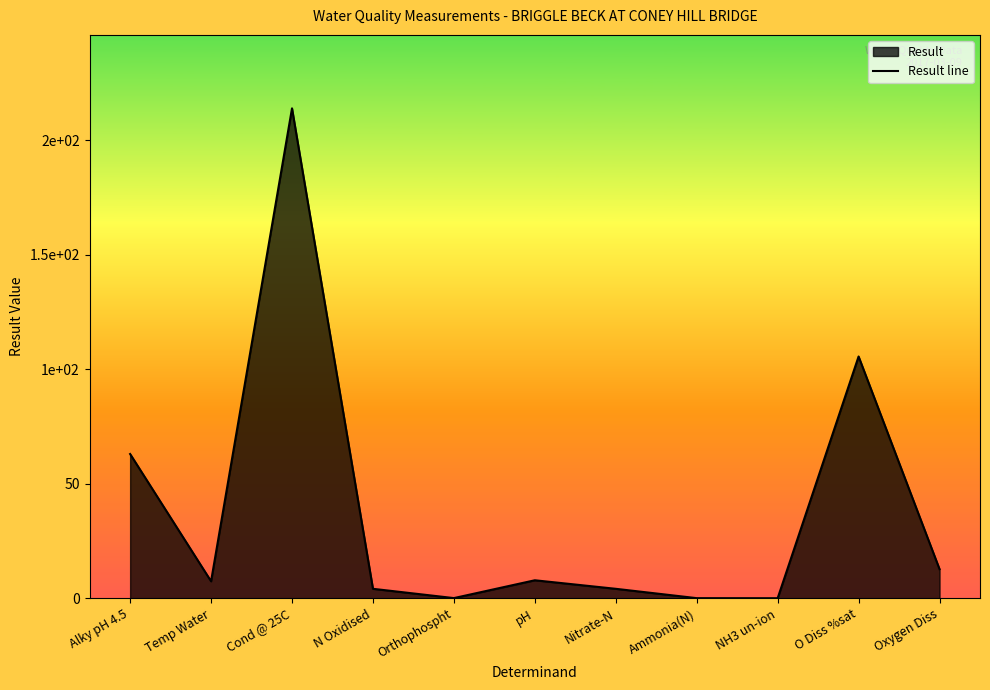

Read the value at Alky pH 4.5.

63.0